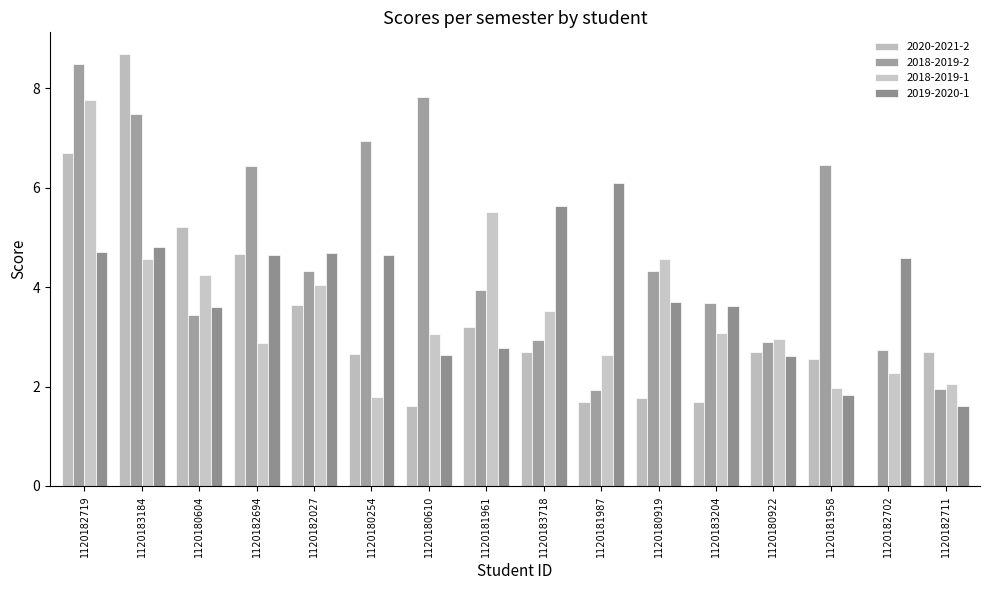

At which category is the sum across all series the highest?

1120182719